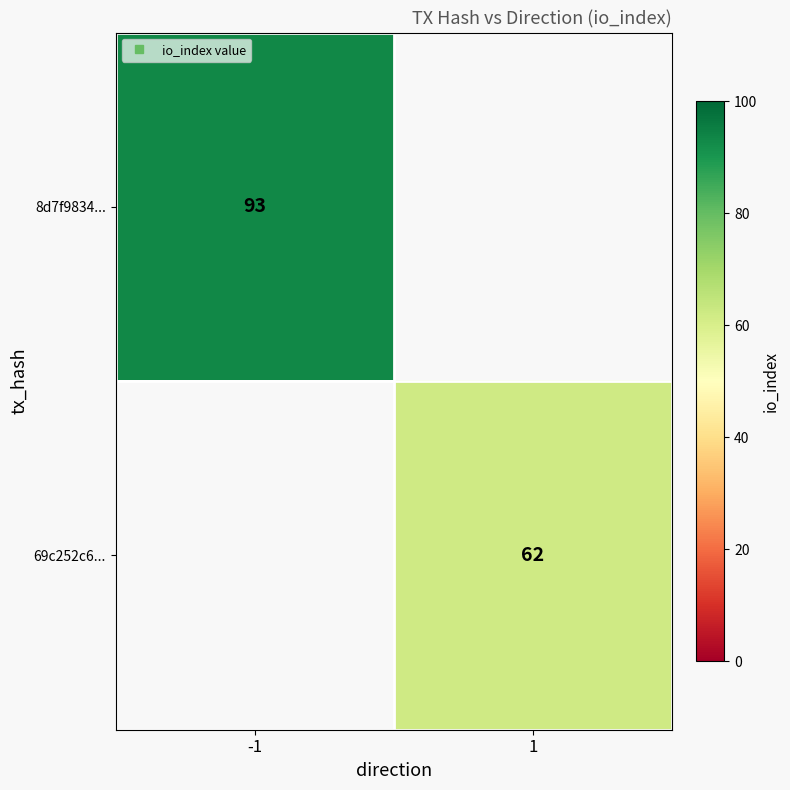

How many data points does each series have?

2